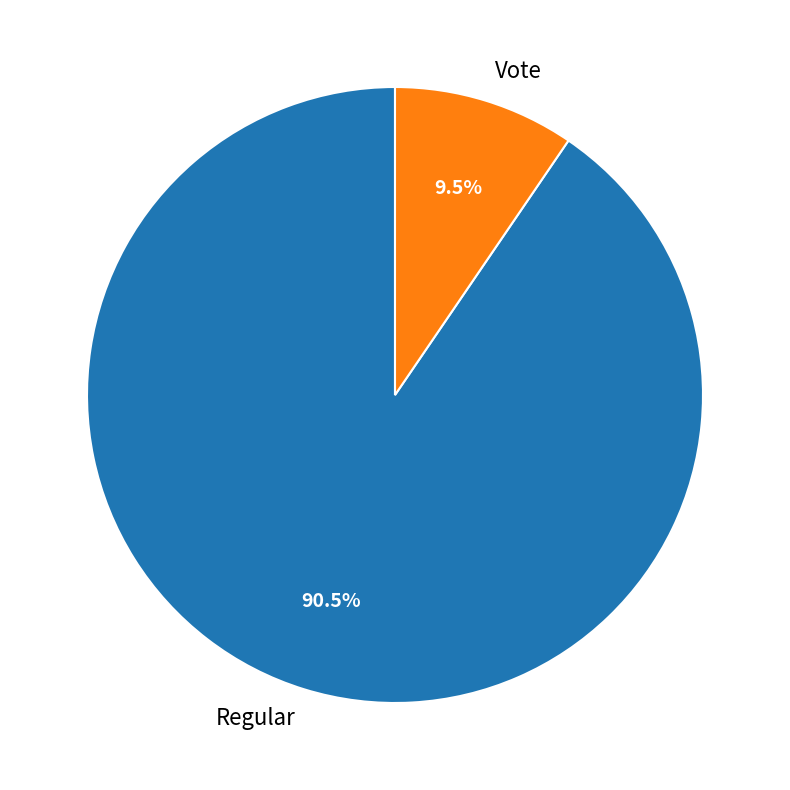

What is the ratio of the value at Vote to the value at Regular?

0.1